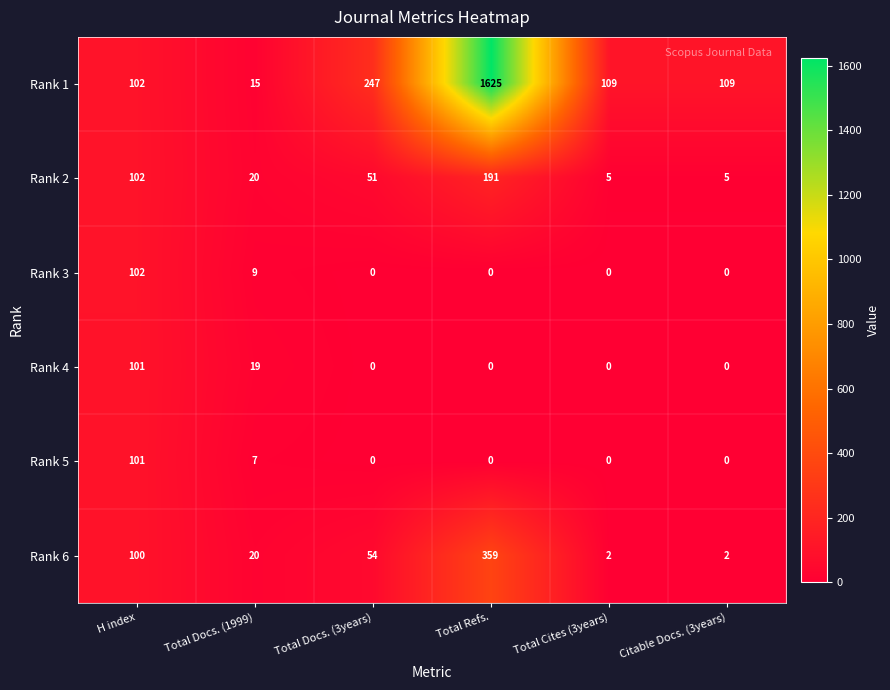

What is the total value across all series at H index?

608